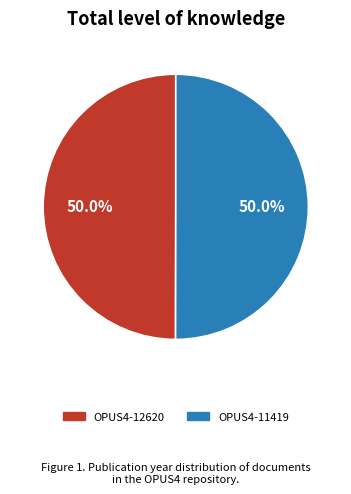

What is the ratio of the value at OPUS4-11419 to the value at OPUS4-12620?

1.0